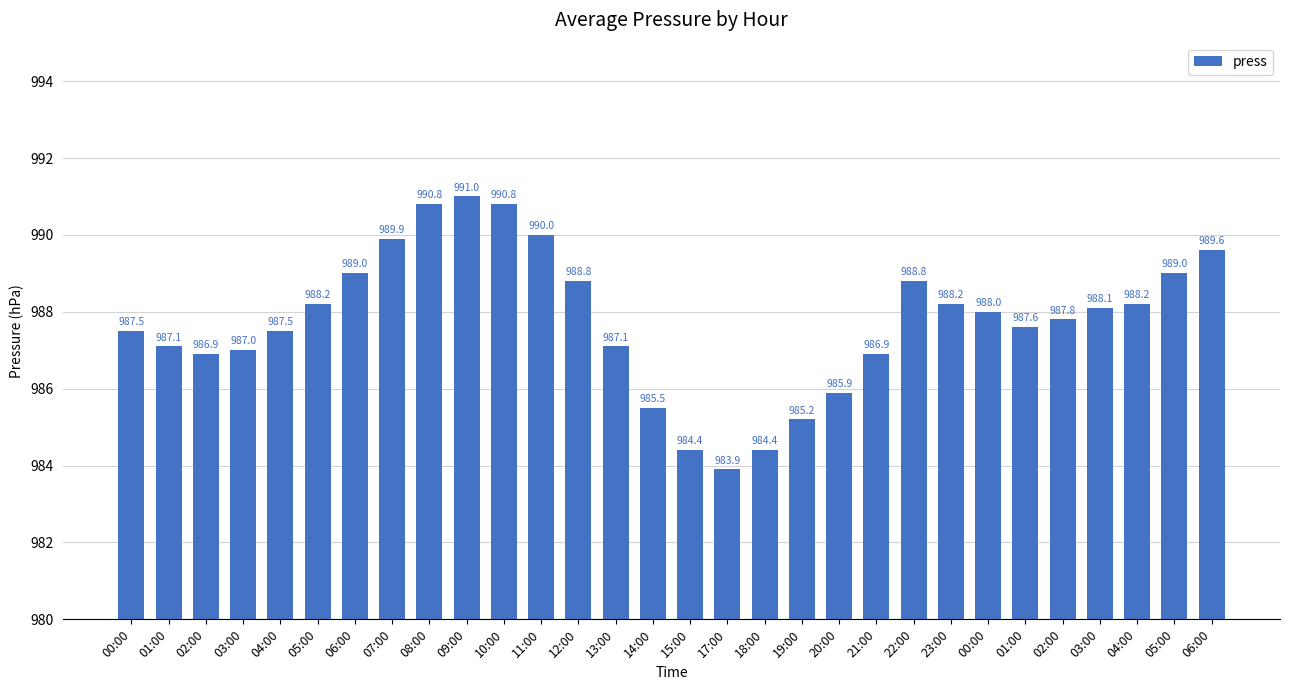

What is the average value?

987.8